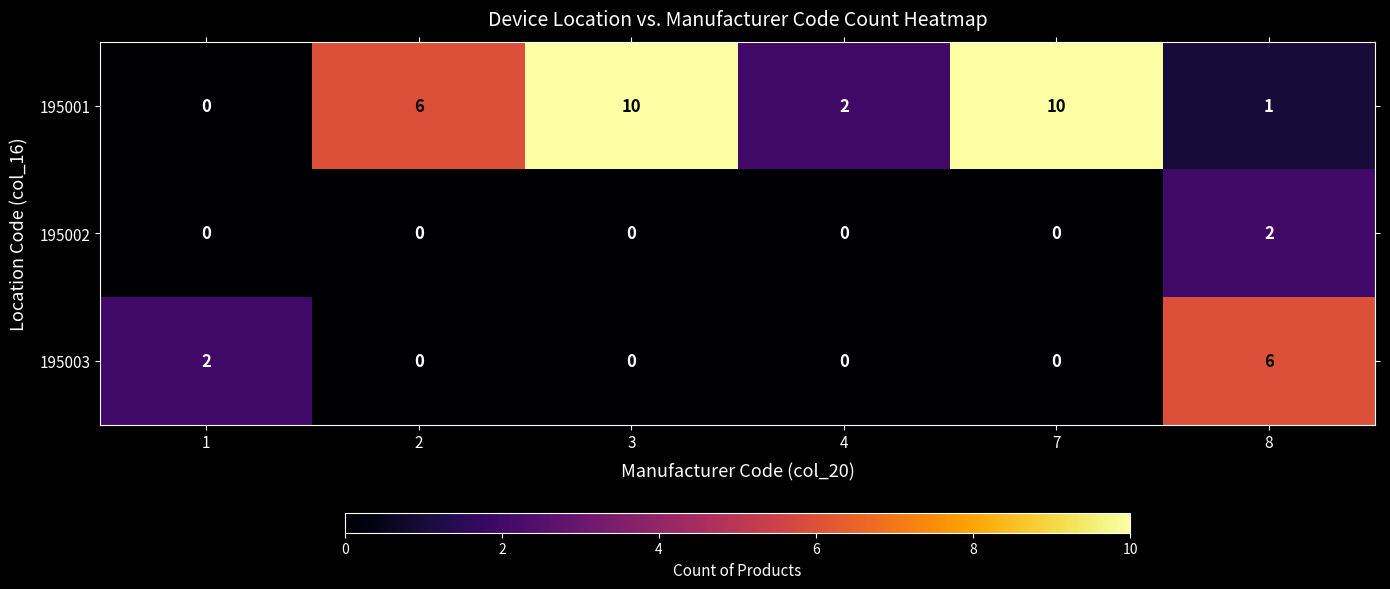

What value does the 195001 series have at 3?

10